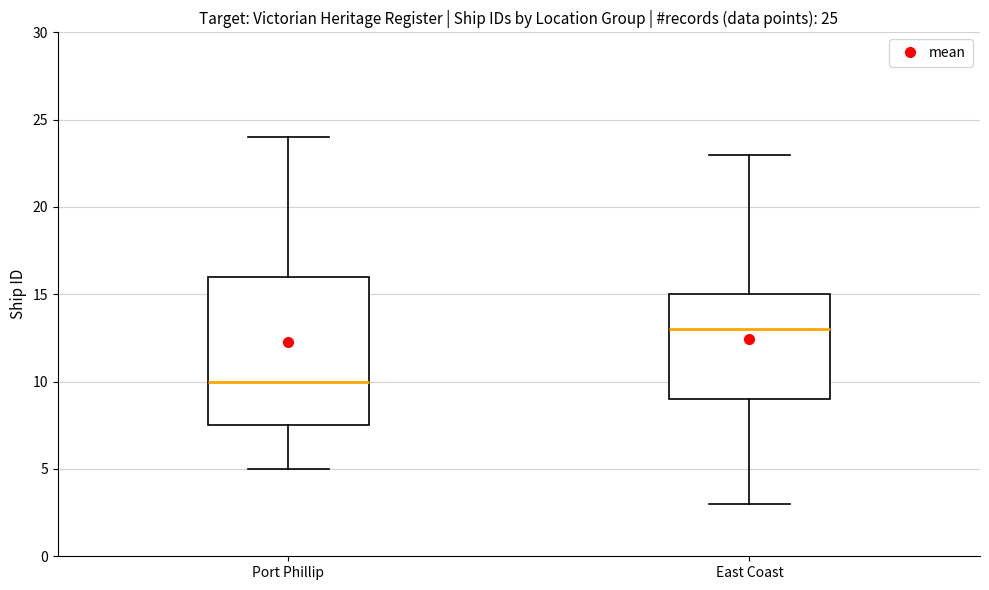

Comparing the boxes themselves (not the whiskers), which one is the tallest?

Port Phillip